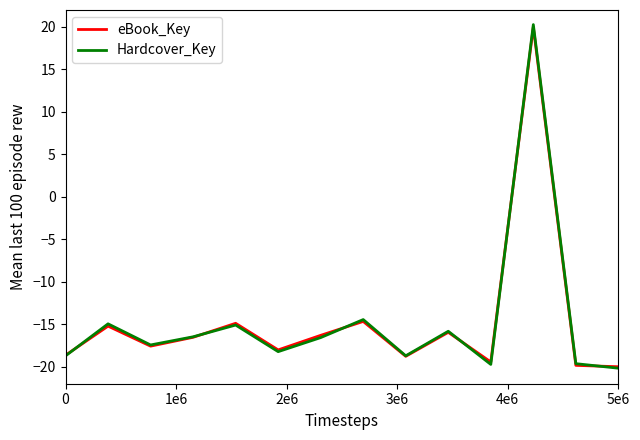

What is the highest value of the Hardcover_Key series?

20.3